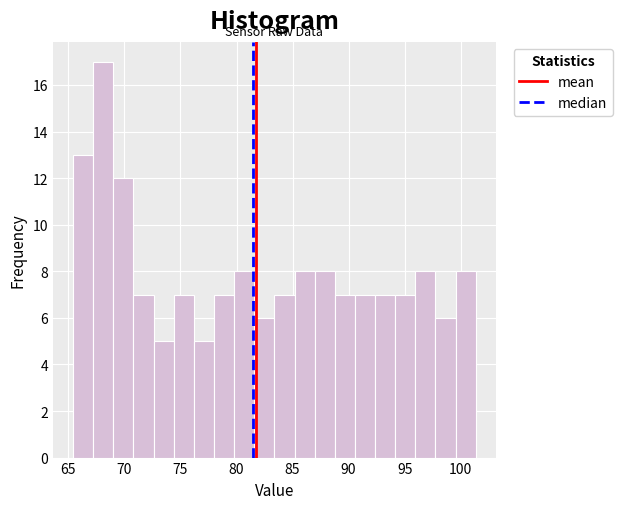

Around what value on the x-axis is the tallest bar? Give the approximate position of its centre, as read against the axis.

68.0